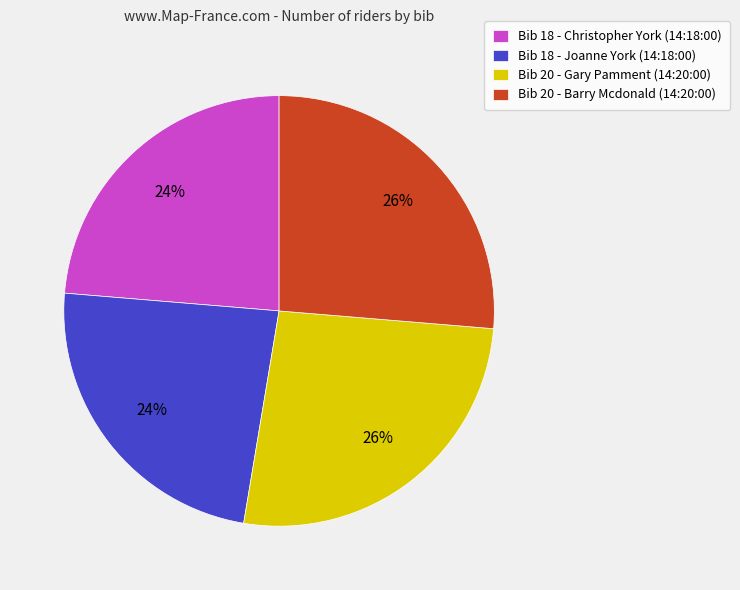

Is there a majority slice in this chart?

No